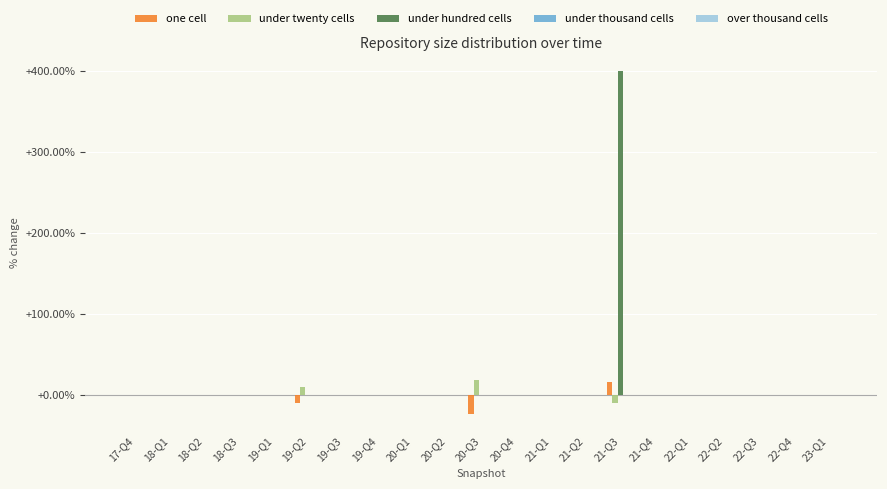

Are the bars horizontal?

No